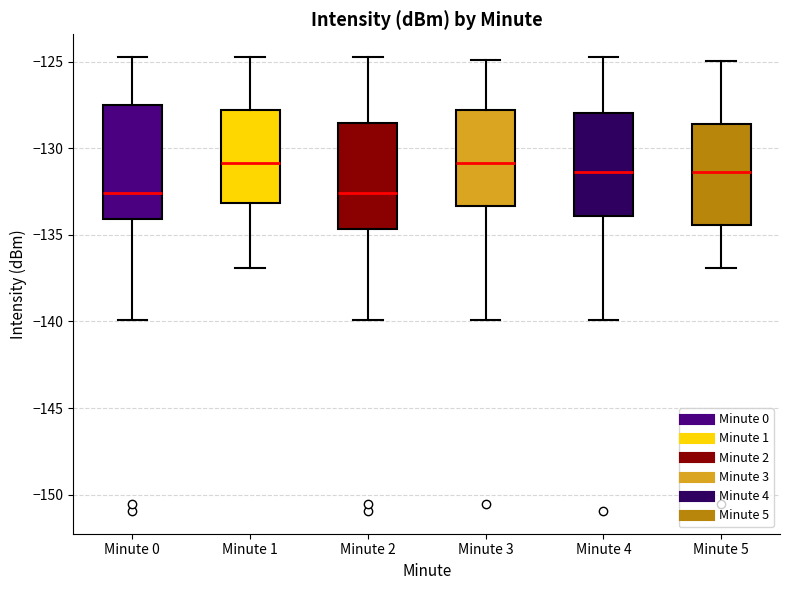

Reading left to right, transcribe this box plot: for each box, give where its median line is, the range the box spans, and where its two whiskers end, as read against the y-axis. The values are not printed on the chart, so give them approximately, as read against the axis.

Minute 0: median -132.5, box -134.0 to -127.5, whiskers -140.0 to -124.5
Minute 1: median -131.0, box -133.0 to -128.0, whiskers -137.0 to -124.5
Minute 2: median -132.5, box -134.5 to -128.5, whiskers -140.0 to -124.5
Minute 3: median -131.0, box -133.5 to -128.0, whiskers -140.0 to -125.0
Minute 4: median -131.5, box -134.0 to -128.0, whiskers -140.0 to -124.5
Minute 5: median -131.5, box -134.5 to -128.5, whiskers -137.0 to -125.0